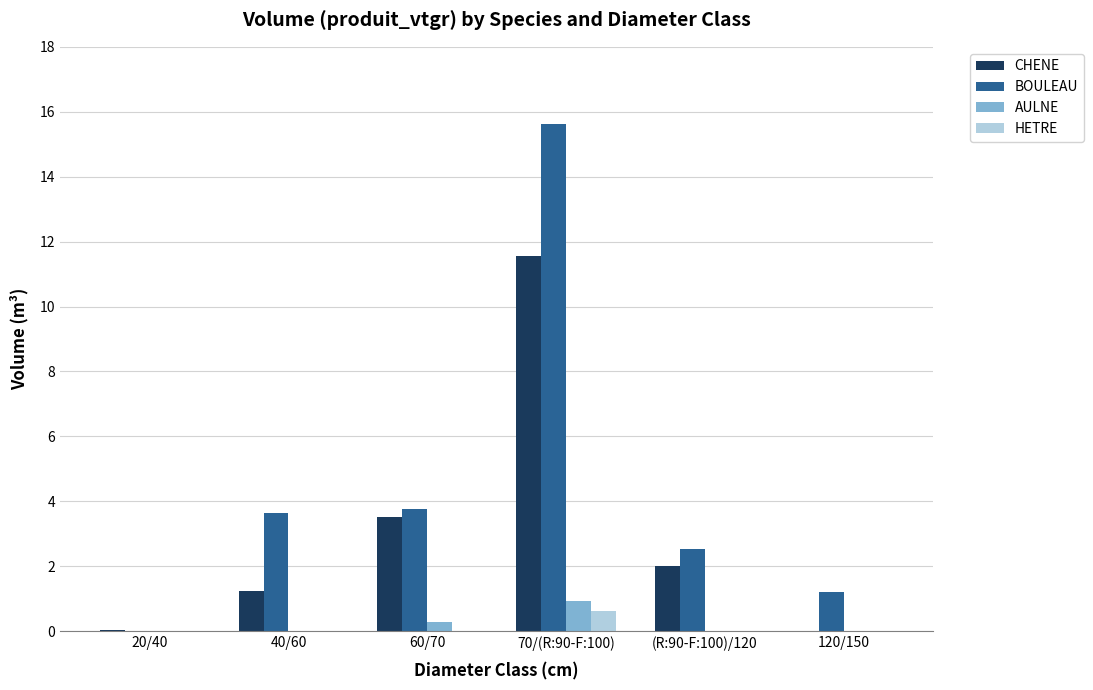

The value of BOULEAU at 20/40 is 0.0. True or false?

True